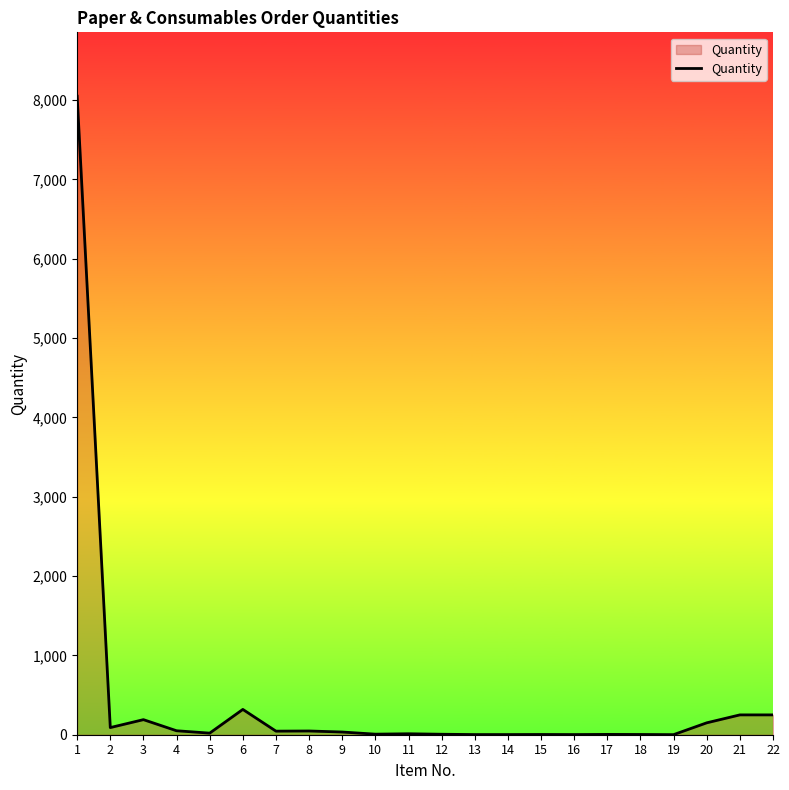

Is it true that the value at 6 is 319?

True